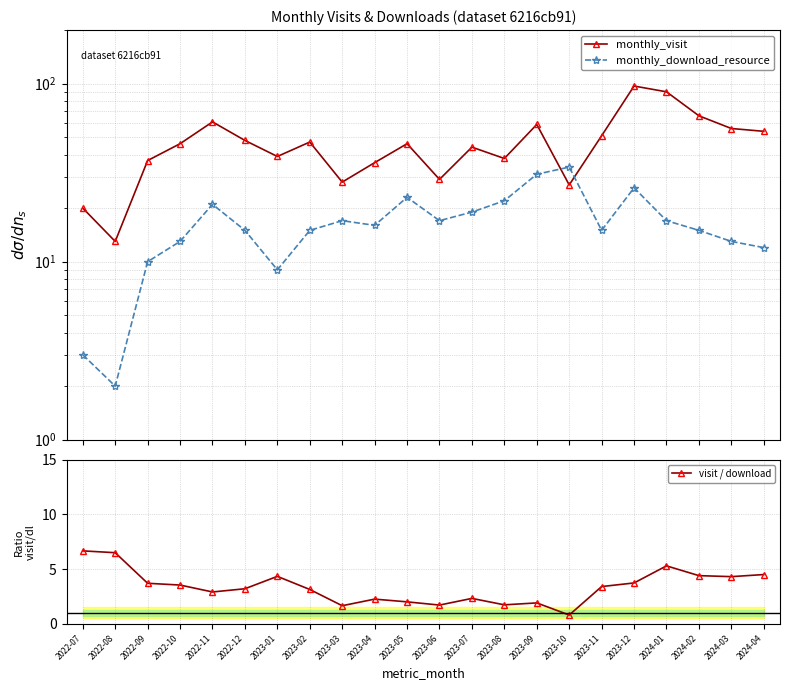

After their last crossing, which series has the higher values: monthly_download_resource or visit / download?

monthly_download_resource